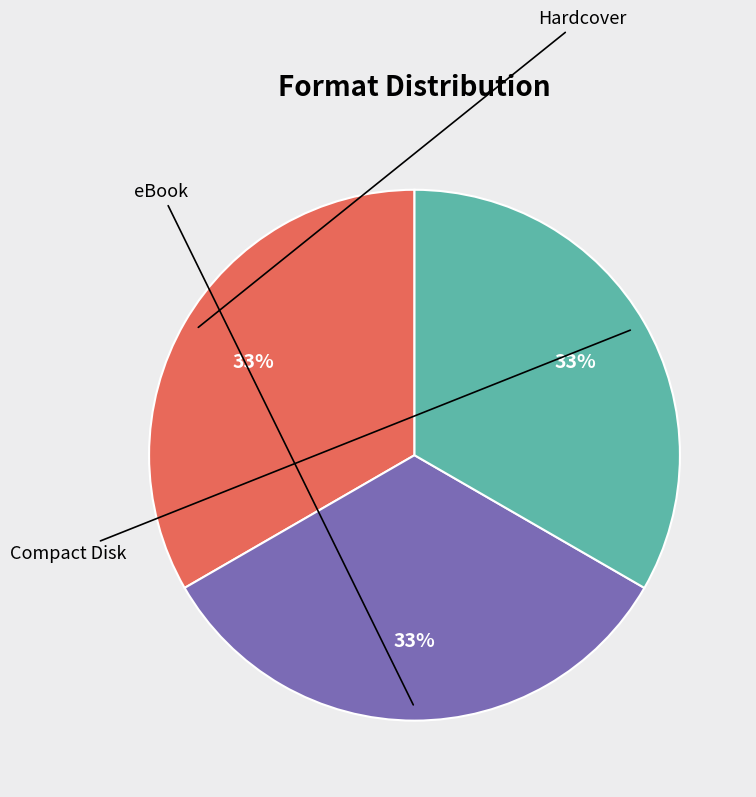

To the nearest percent, what is the average slice percentage?

33%